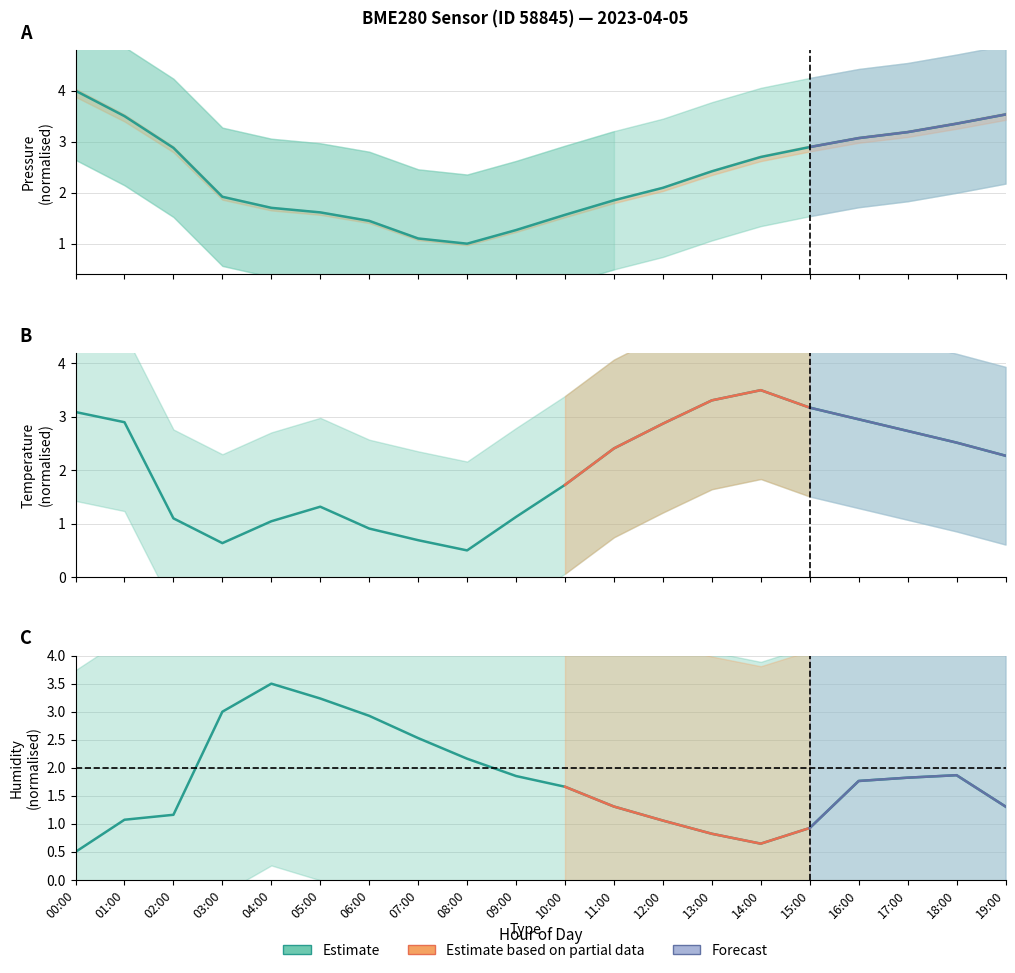

List the series in order of their peak value, highest first.

pressure, temperature, humidity